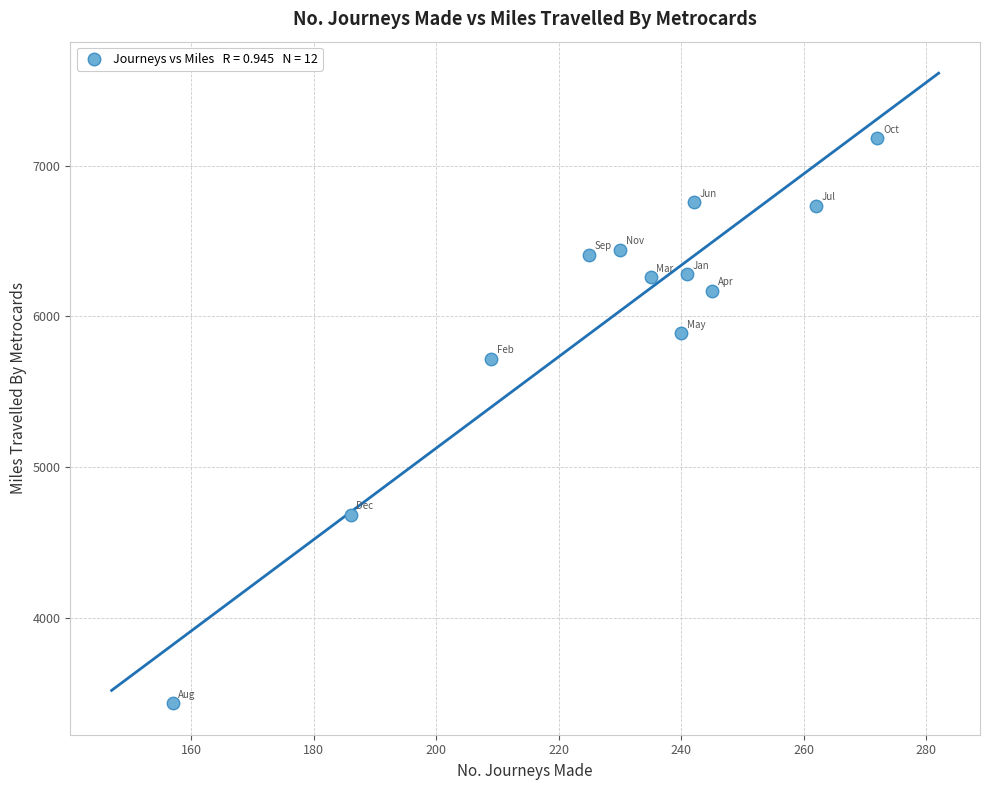

What is the range of X values (max minus min)?

115.0